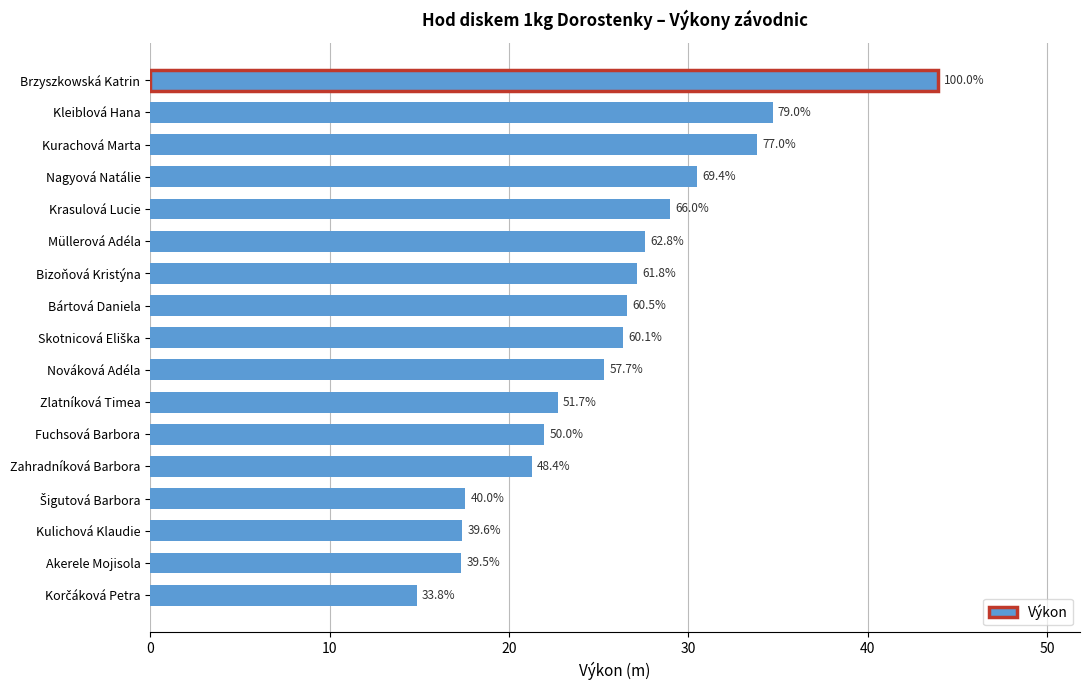

What is the sum of all values?

438.0